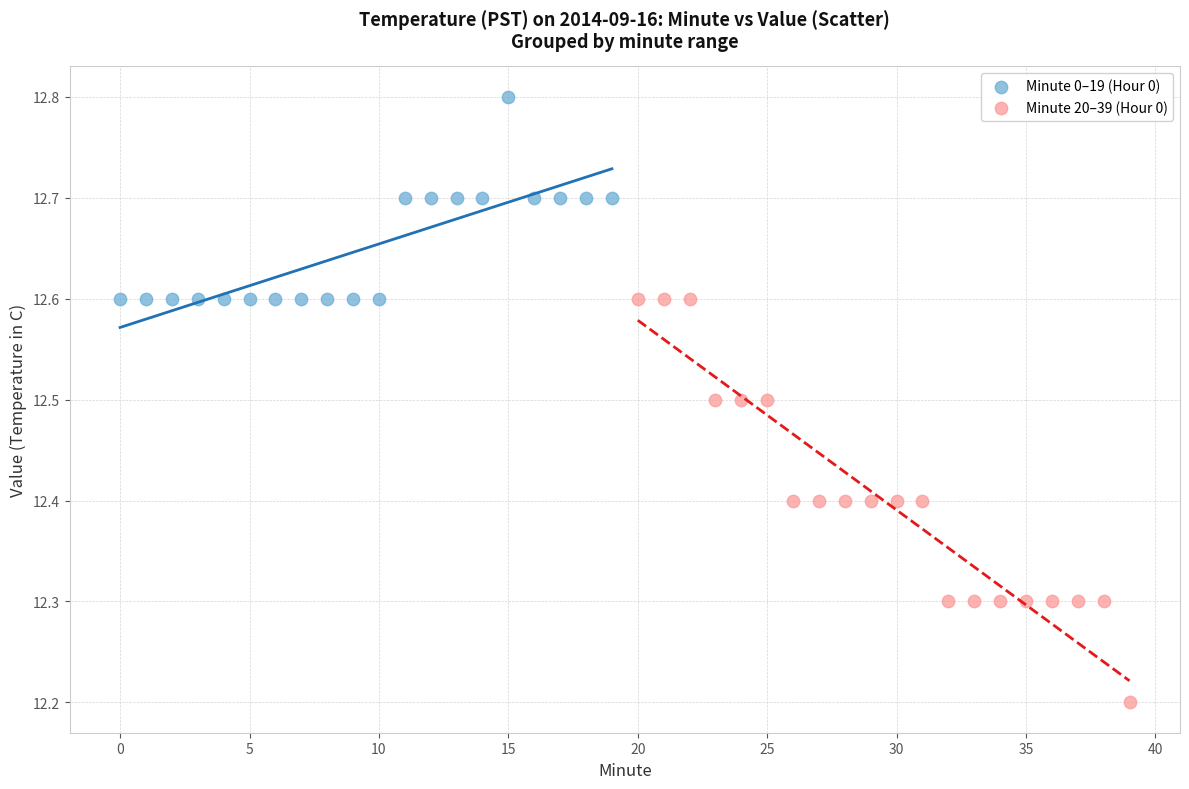

Which series reaches the minimum Y coordinate?

Minute 20–39 (Hour 0)